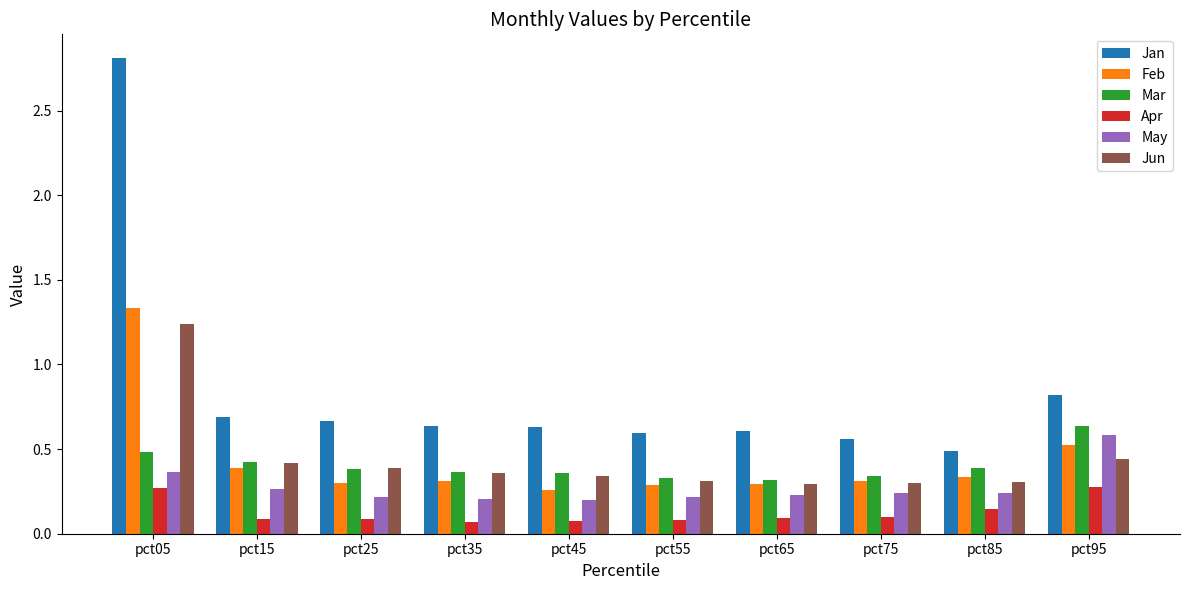

What is the difference between the maximum and minimum values in the Feb series?

1.1